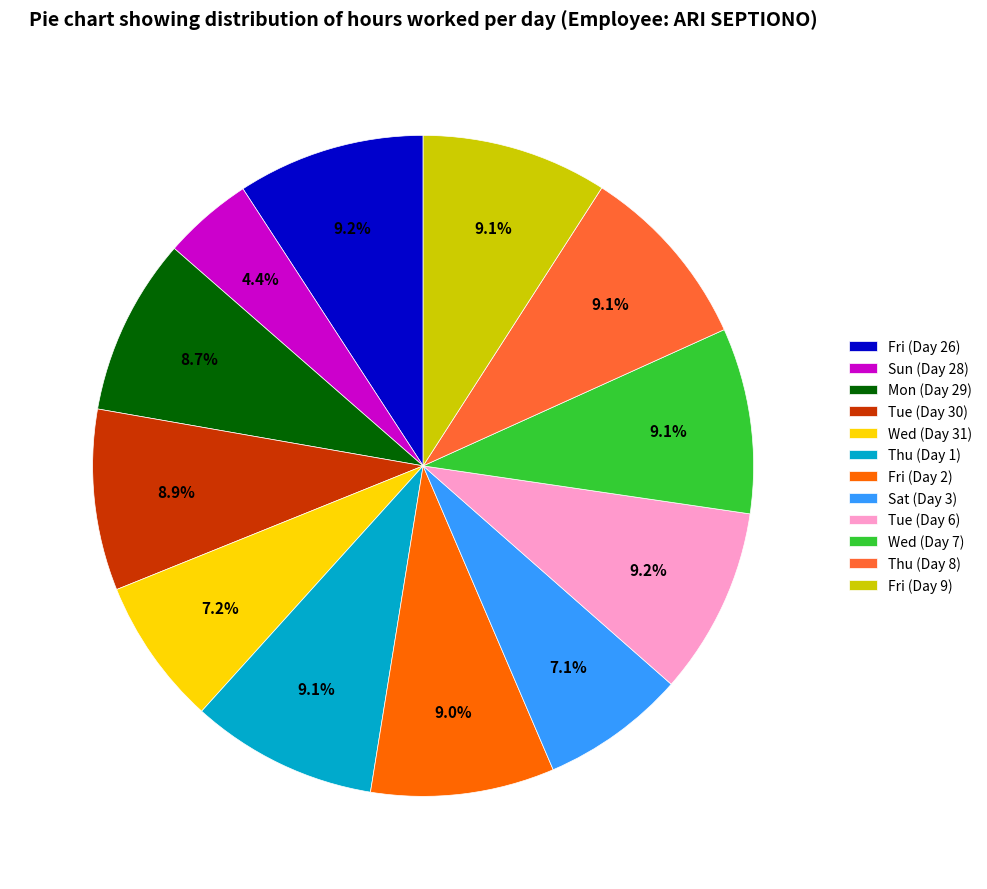

To the nearest percent, what percentage of the pie is Tue (Day 6)?

9%